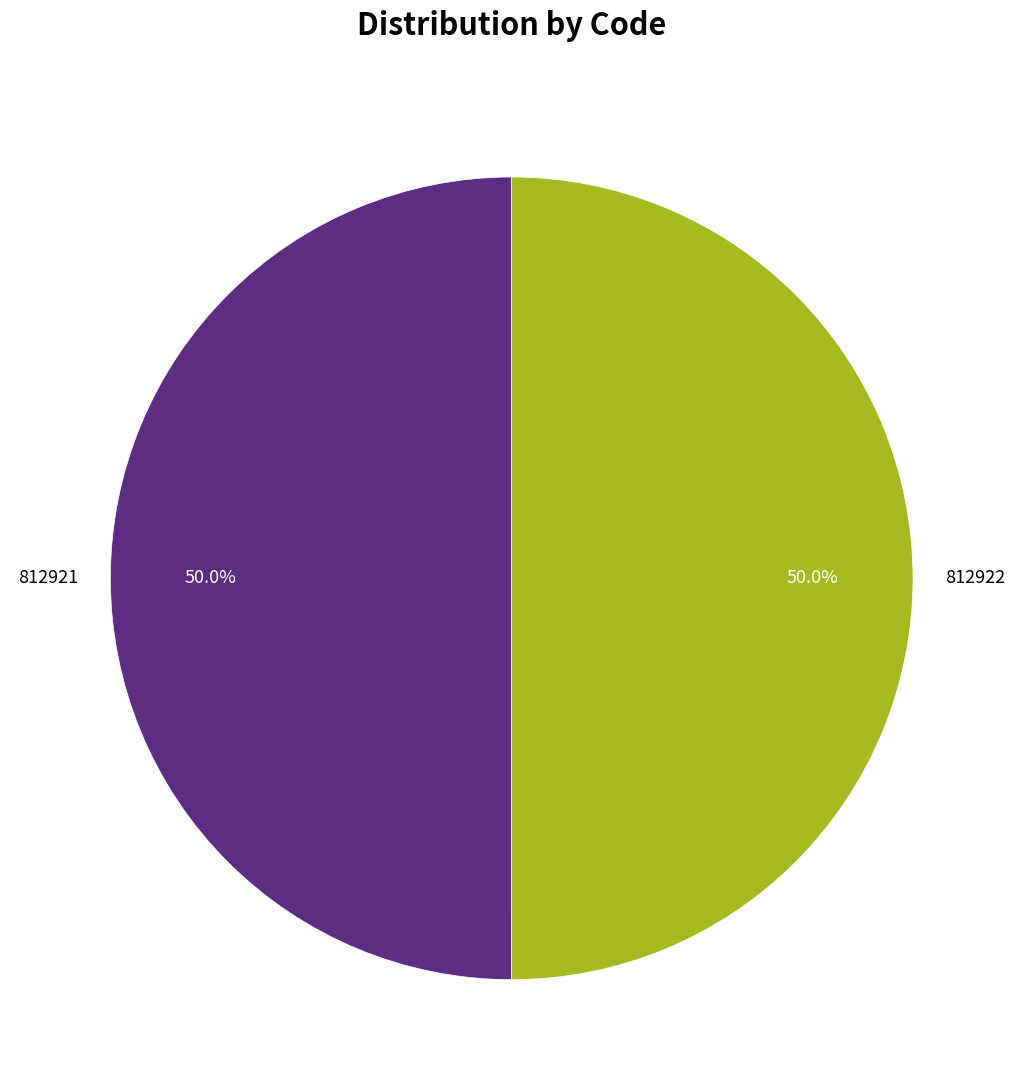

What percentage do 812921 and 812922 together represent?

100.0%